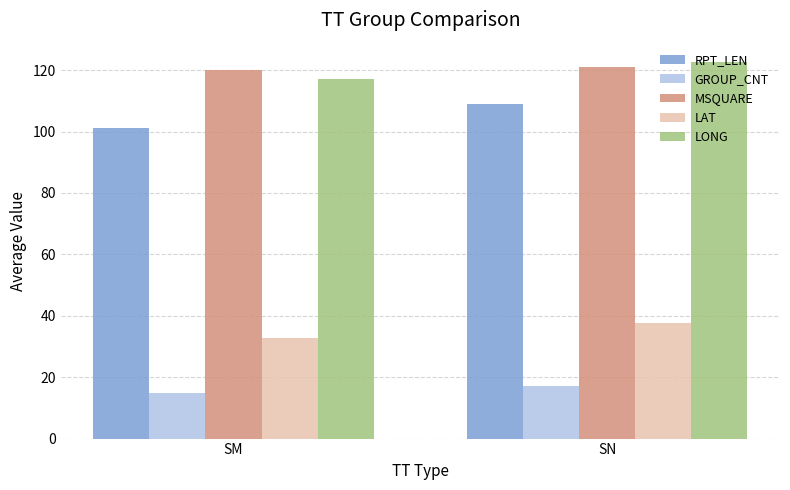

List the labels in order of RPT_LEN value, largest first.

SN, SM